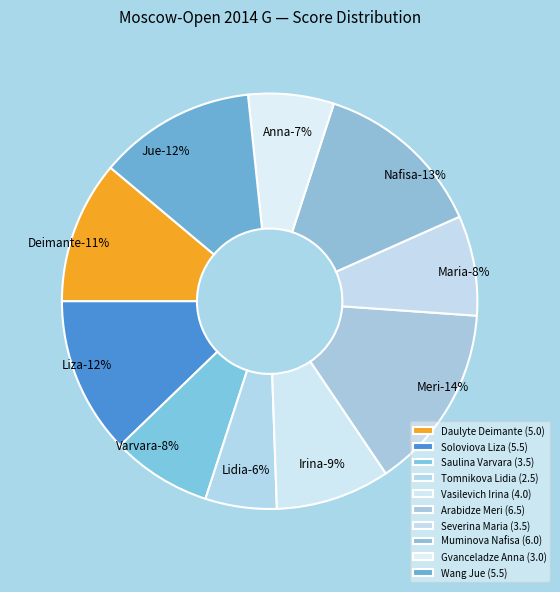

What percentage do Daulyte Deimante and Tomnikova Lidia together represent?

16.7%